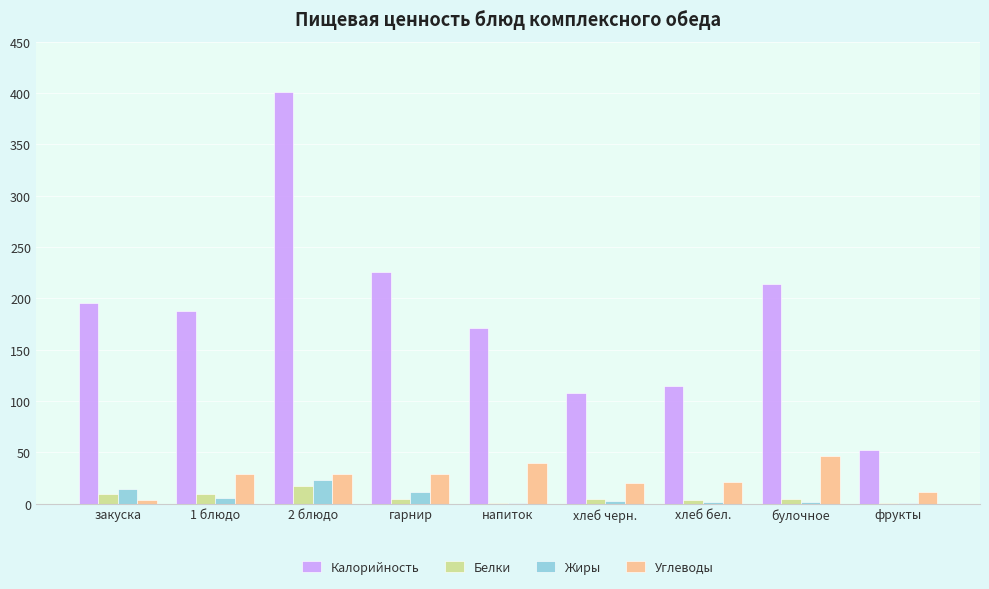

How many groups of bars are there?

9